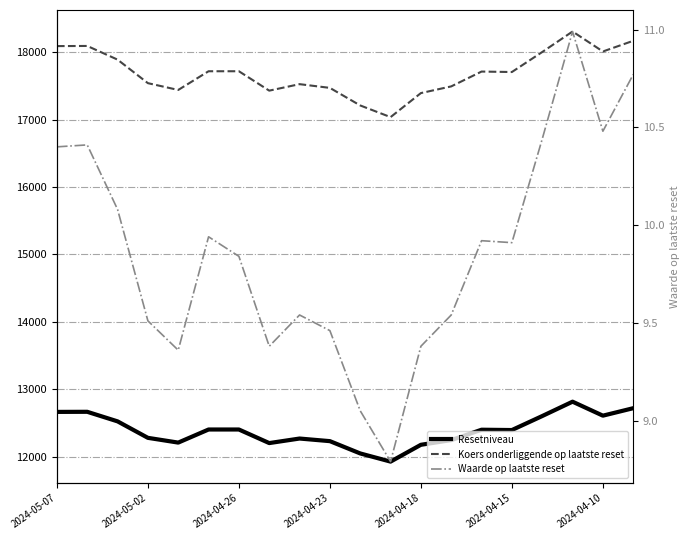

How many lines are shown in the chart?

3